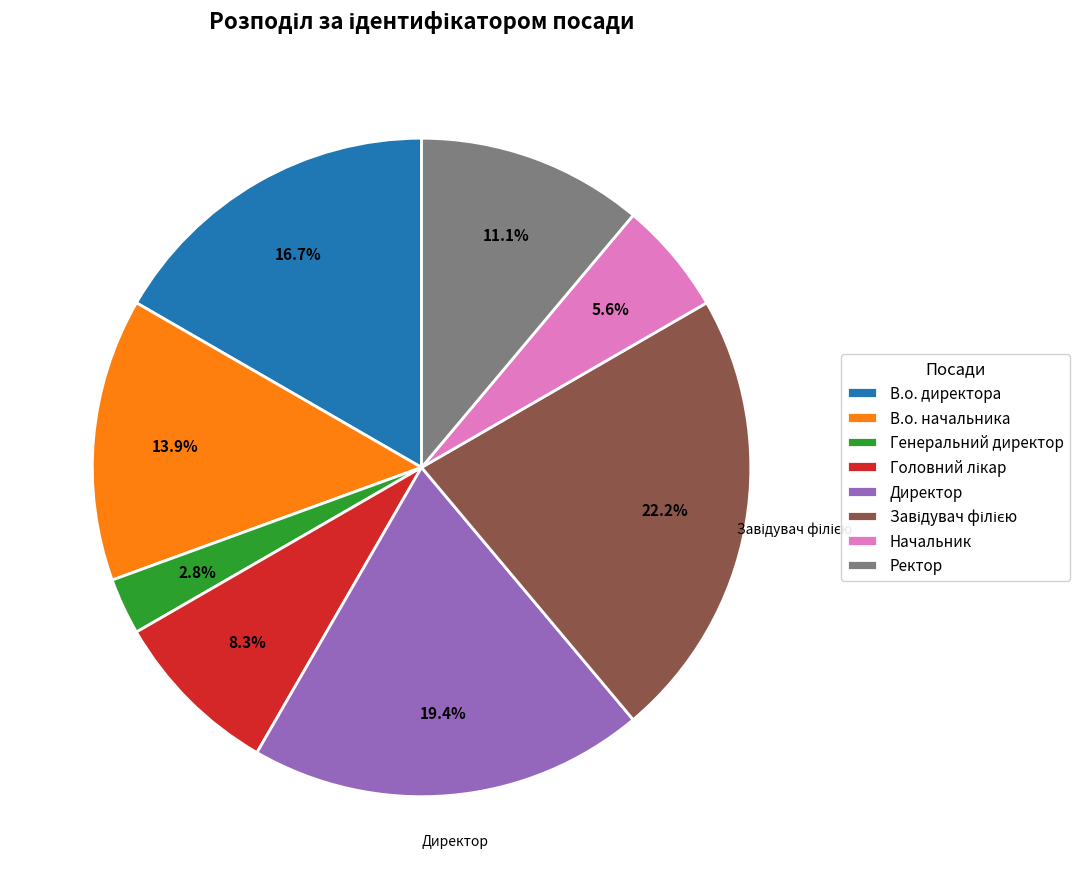

What portion of the pie excludes Генеральний директор?

97.2%